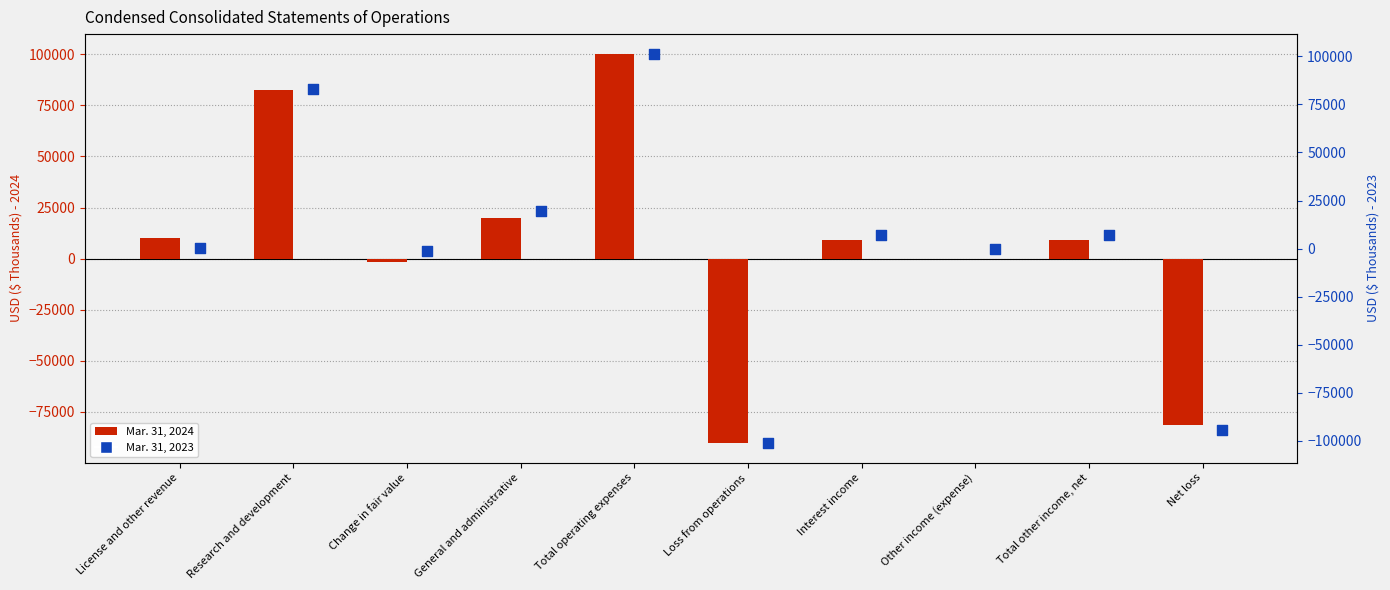

At how many categories does at least one series exceed -34583?

8